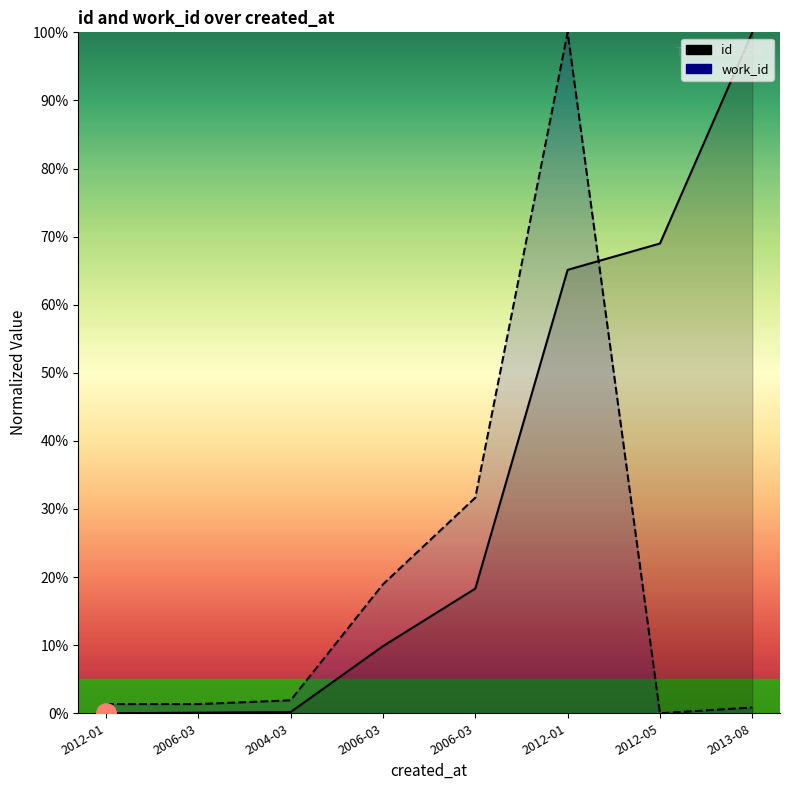

At which category is the sum across all series the highest?

2012-01